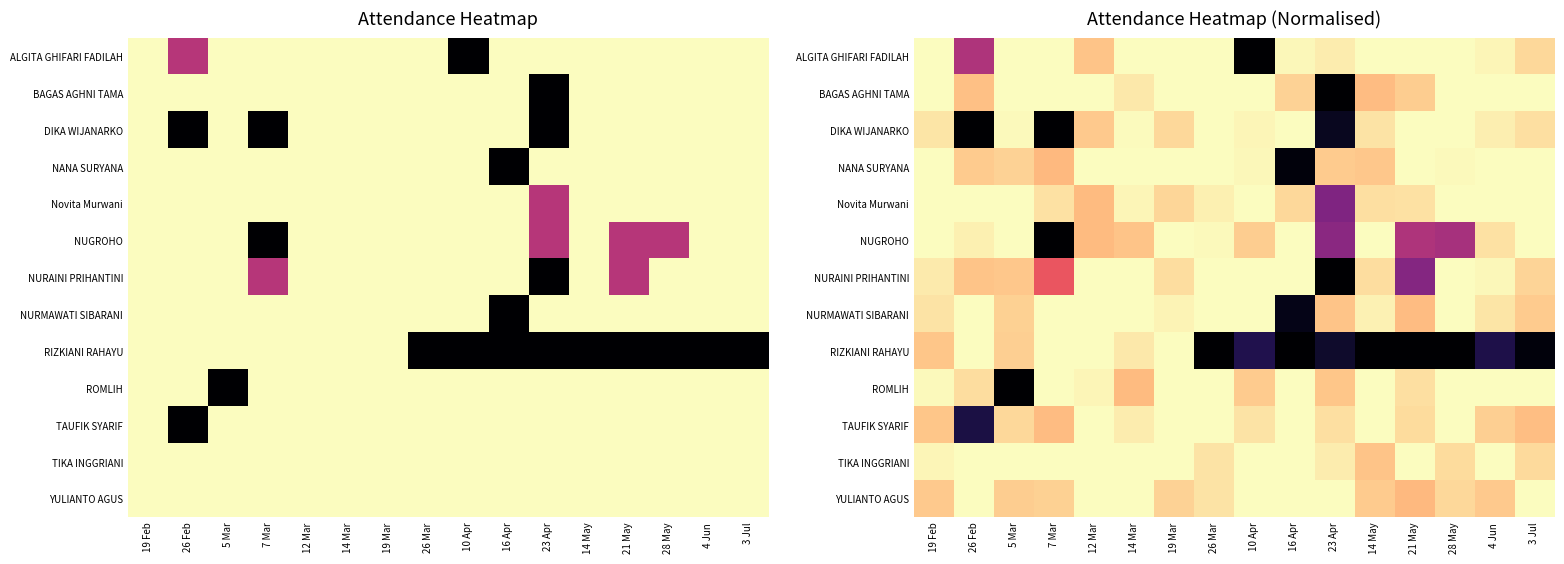

How many data points in DIKA WIJANARKO are above 1?

13